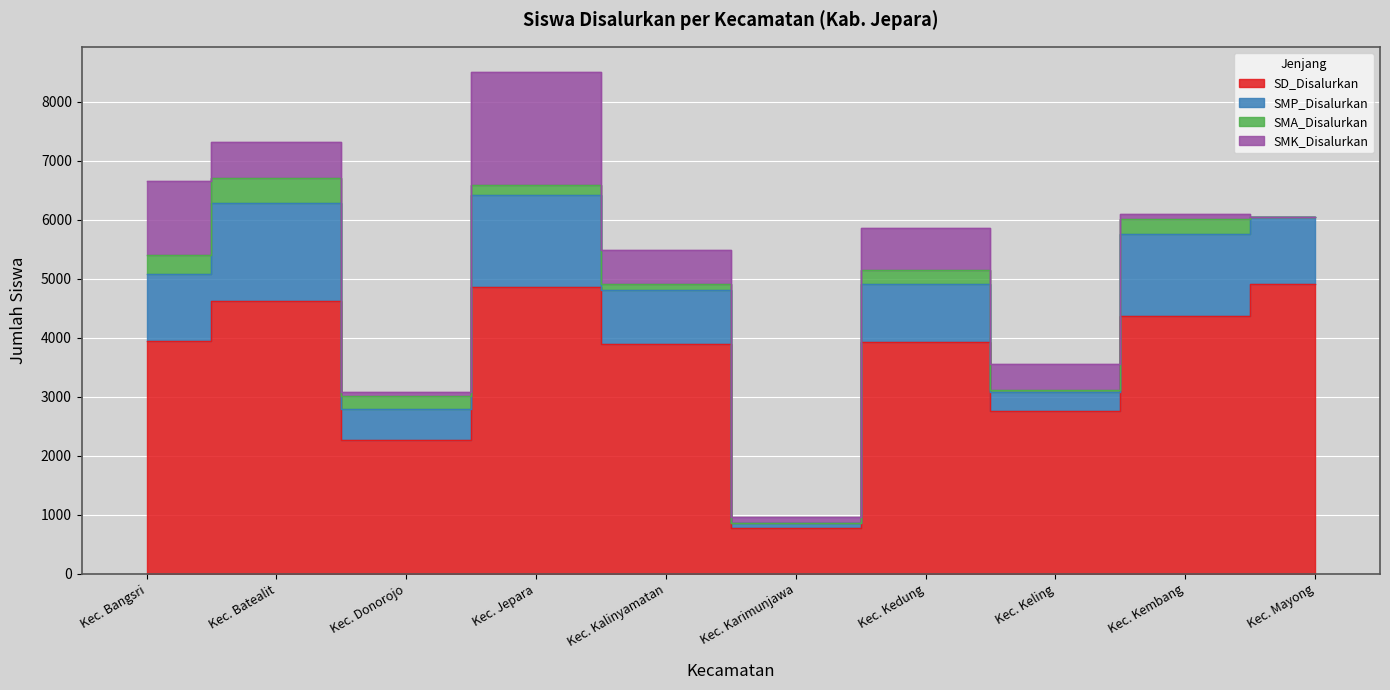

True or false: SMP_Disalurkan and SD_Disalurkan cross at least once.

False